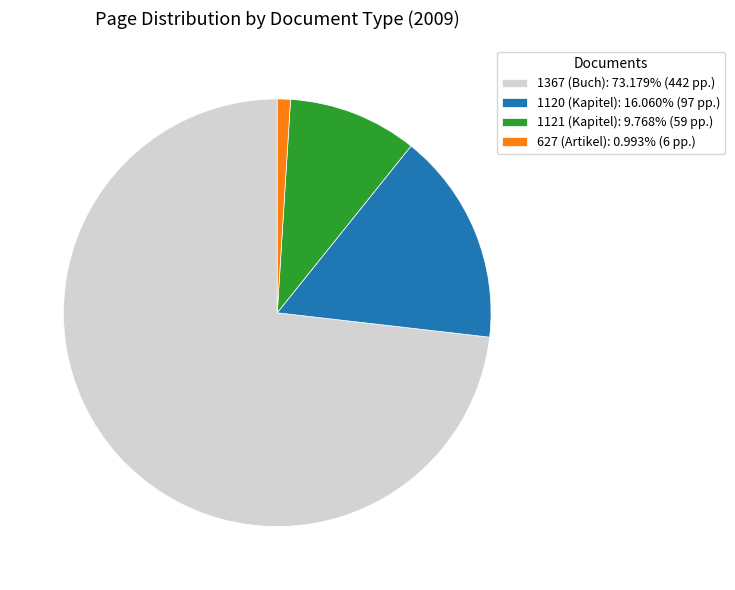

Does any single category account for the majority?

Yes